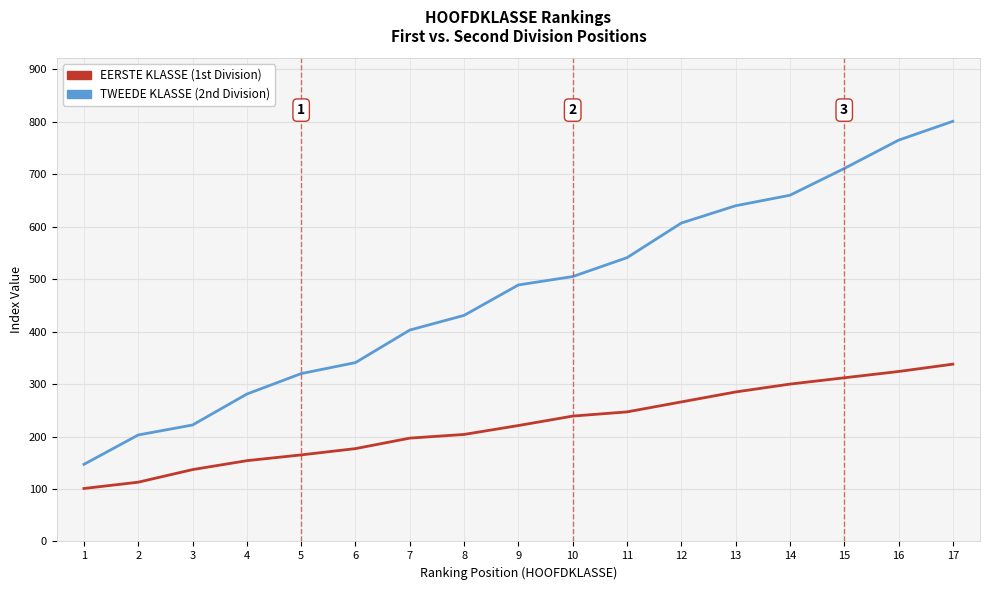

At which category is the sum across all series the highest?

17